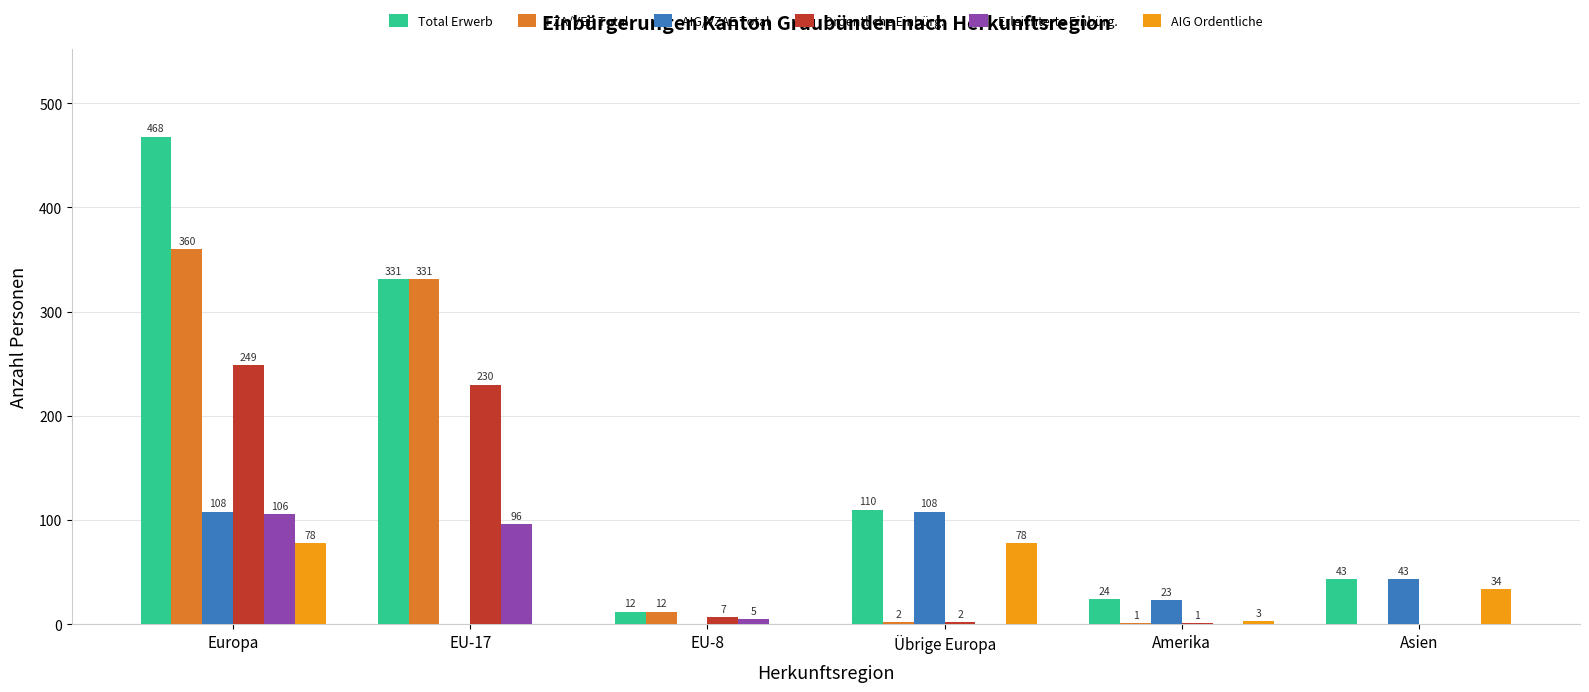

What is the maximum value for Erleichterte Einbürg.?

106